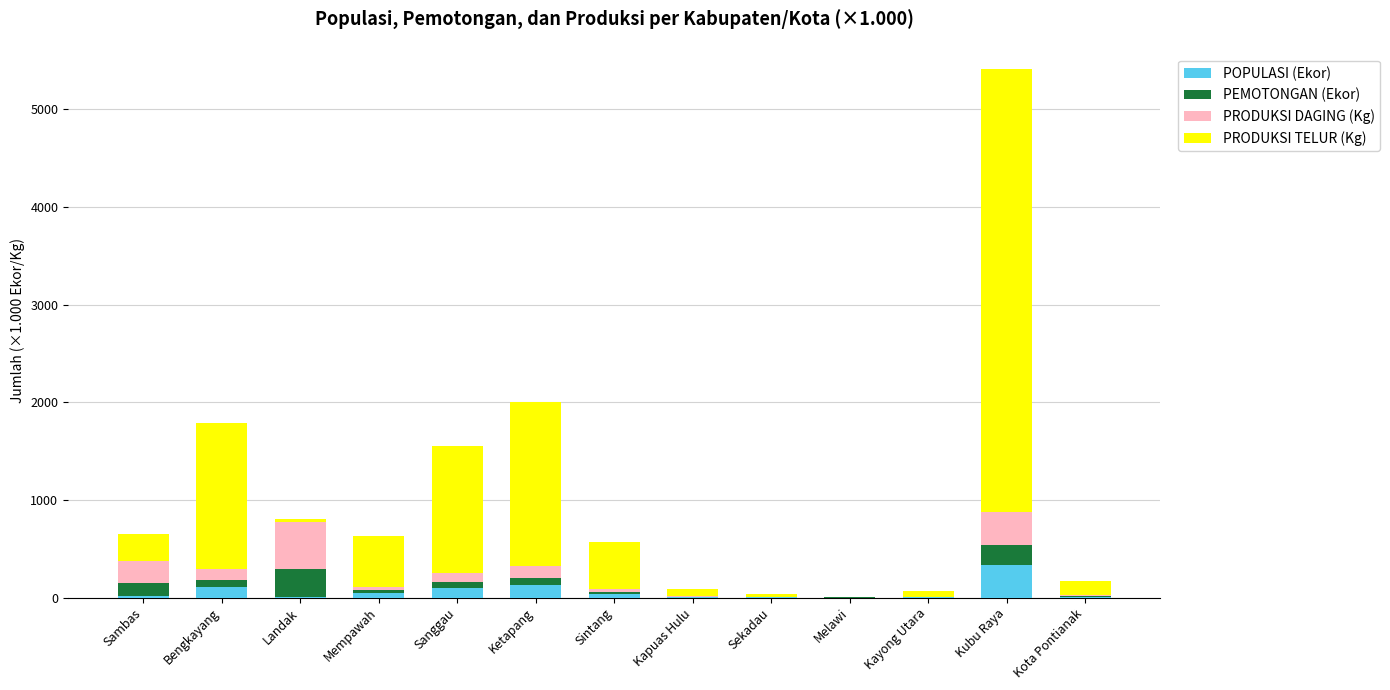

Count the number of categories in the chart.

13